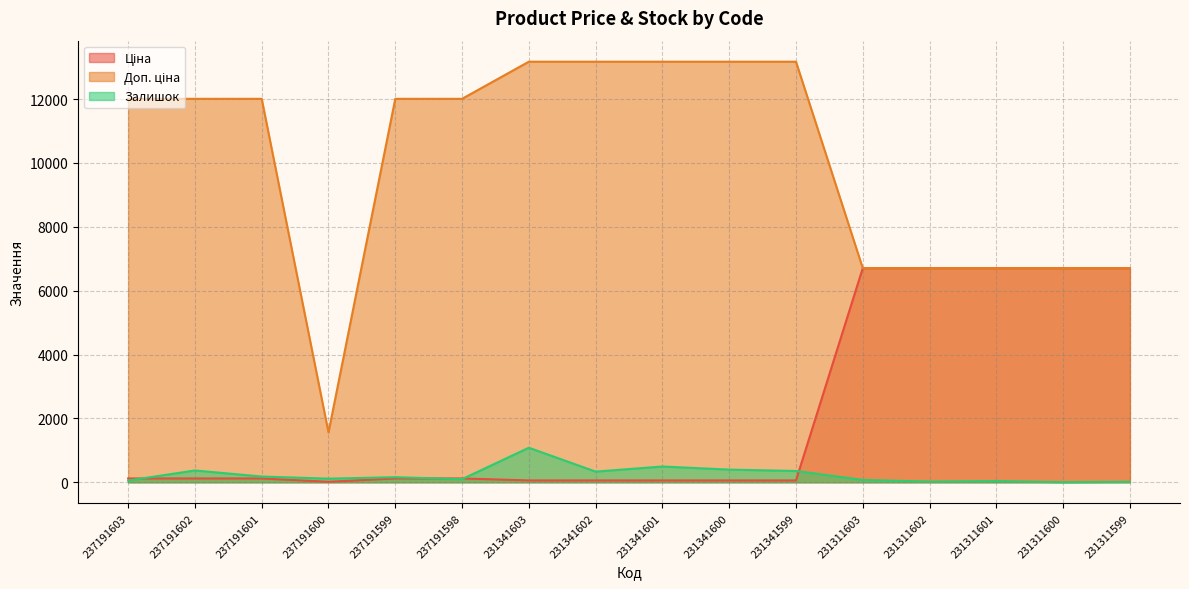

What is the difference between the second highest and second lowest values in the Ціна series?

6647.1